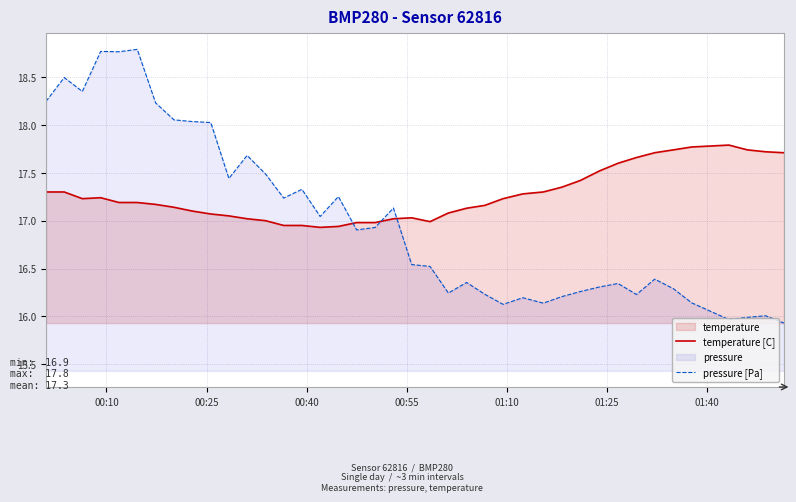

What is the smallest value displayed?

15.9